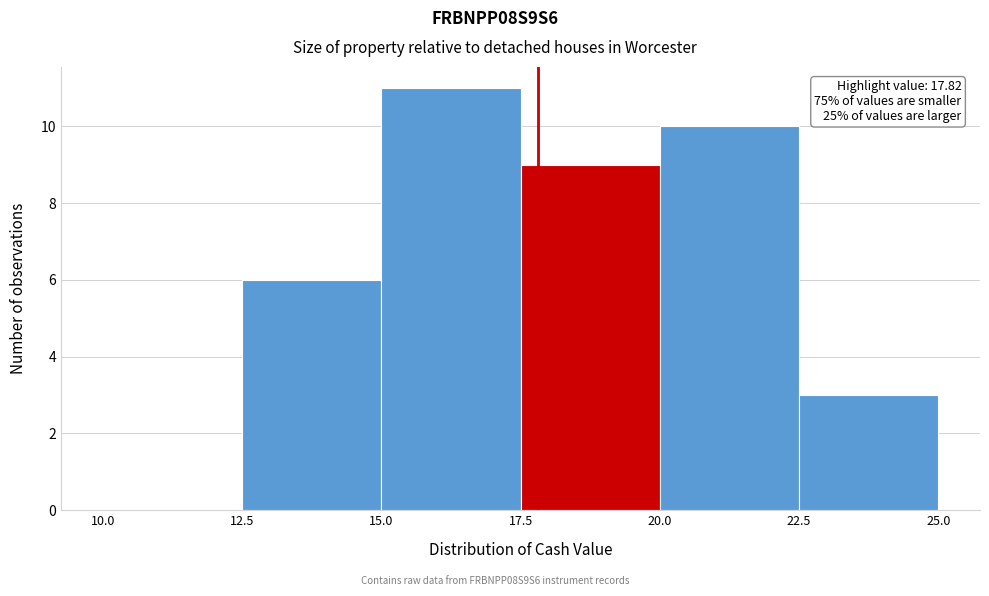

Over which range of the x-axis is the bar tallest?

15.0 to 17.5